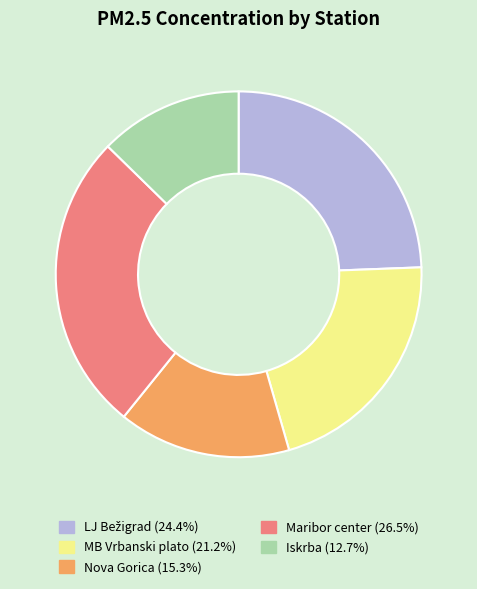

Approximately how many times larger is the value at Iskrba (12.7%) compared to Nova Gorica (15.3%)?

0.8